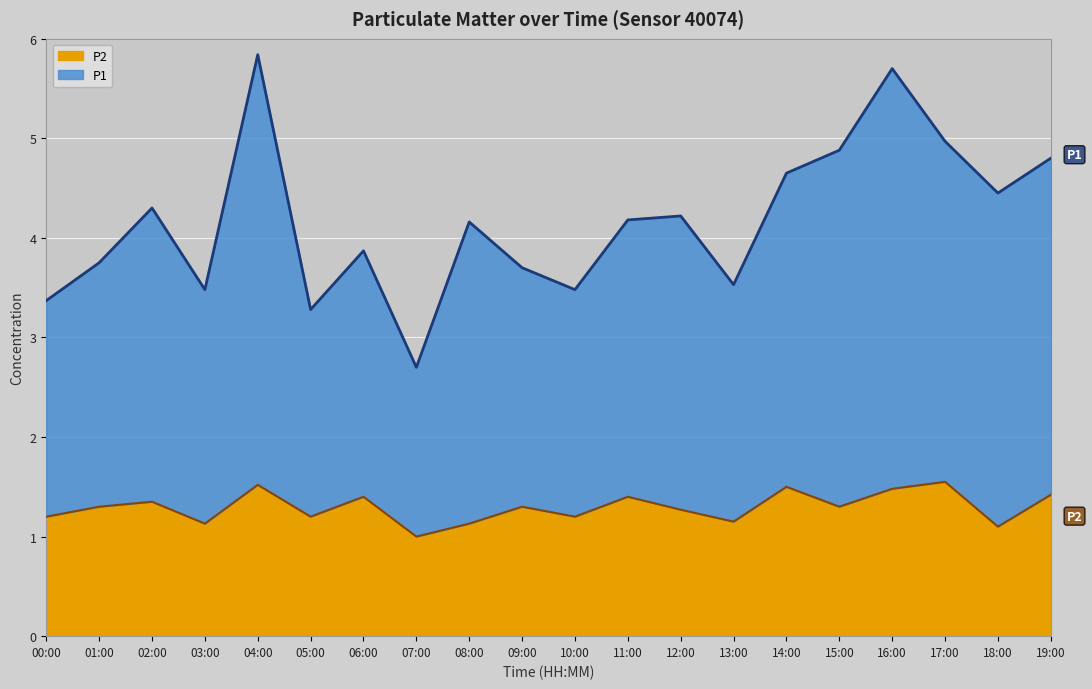

What position from the left is 14:00?

15